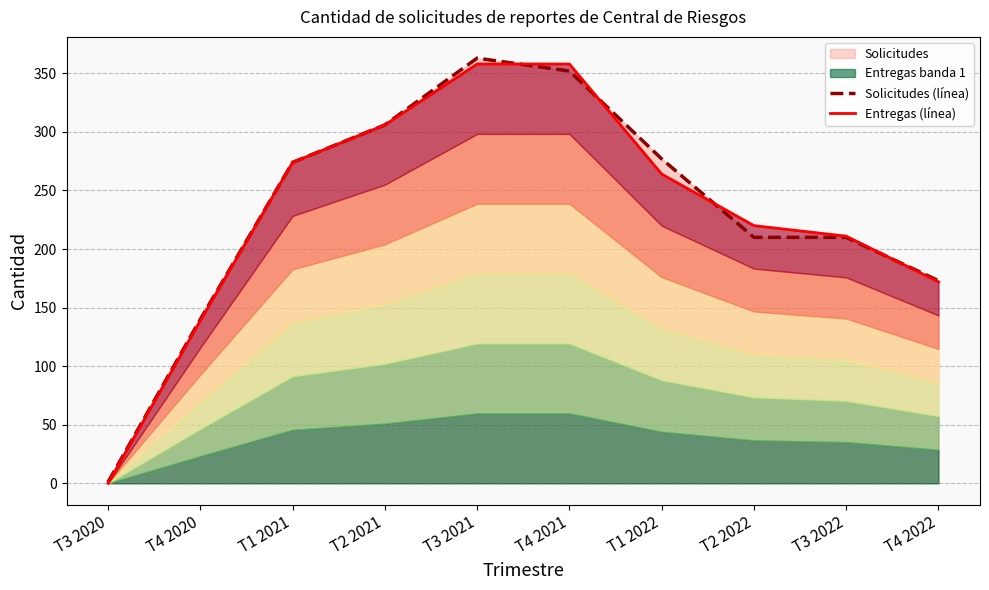

Rank the series by their average value, from highest to lowest.

Solicitudes (línea), Entregas (línea)